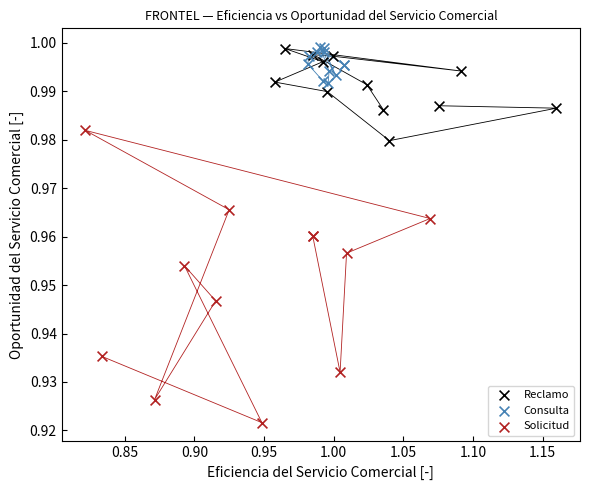

Which series has the widest spread of Y values?

Solicitud